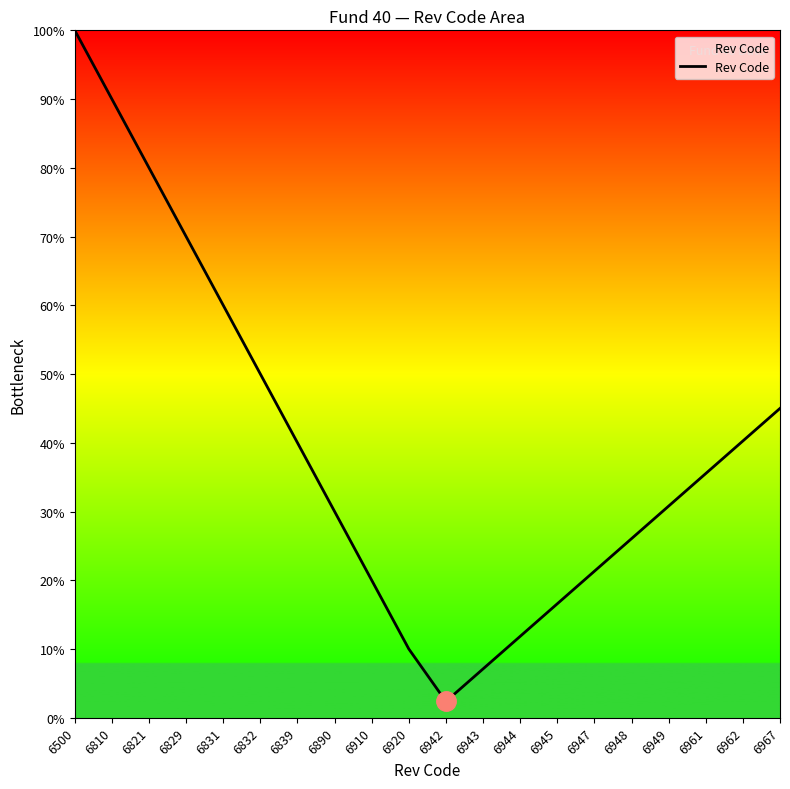

What value does the data have at 6961?

35.5